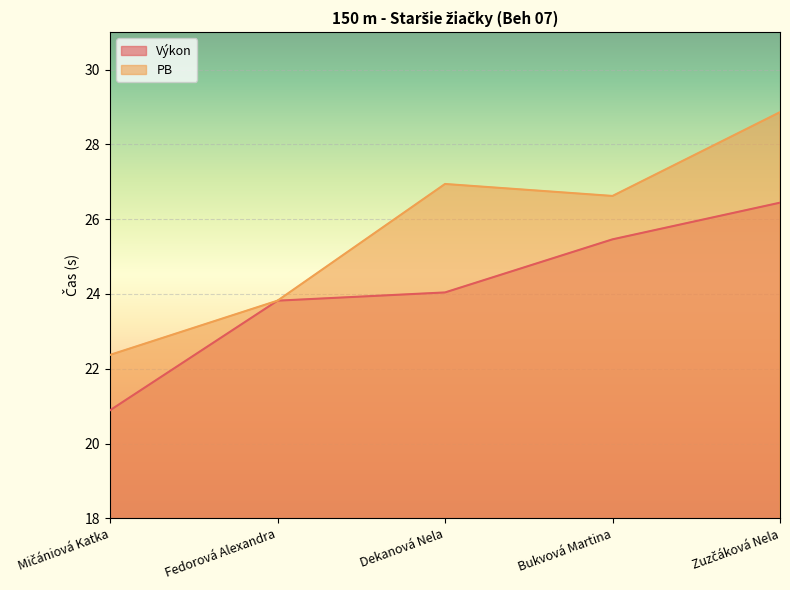

Which category has the highest value in the Výkon series?

Zuzčáková Nela